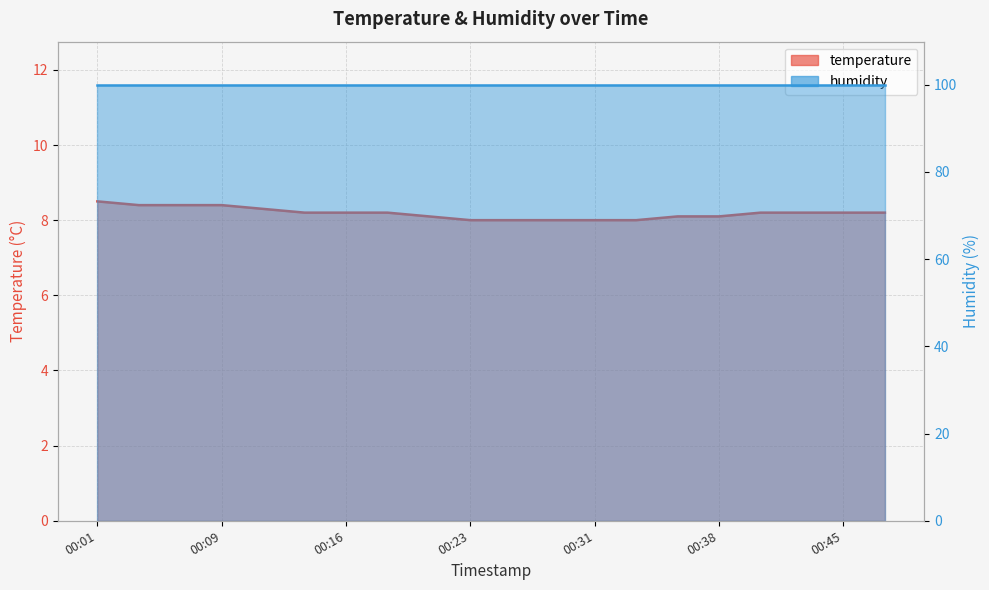

Which has a higher value, 2024-01-07T00:01:59 or 2024-01-07T00:19:00?

2024-01-07T00:01:59